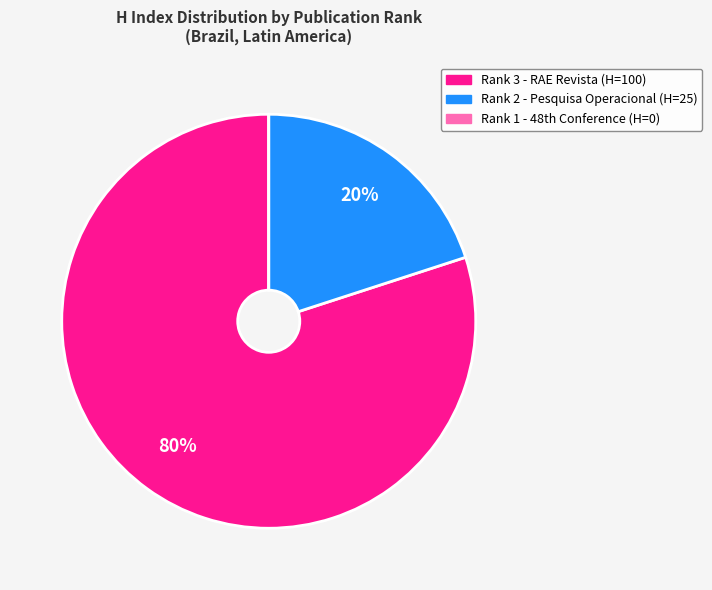

To the nearest percent, what is the difference between the largest and smallest slice percentages?

80%